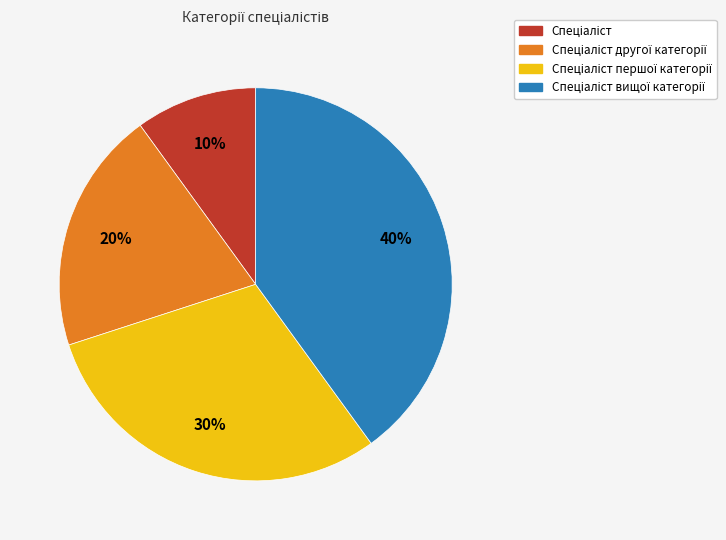

To the nearest percent, what is the difference between the largest and smallest slice percentages?

30%